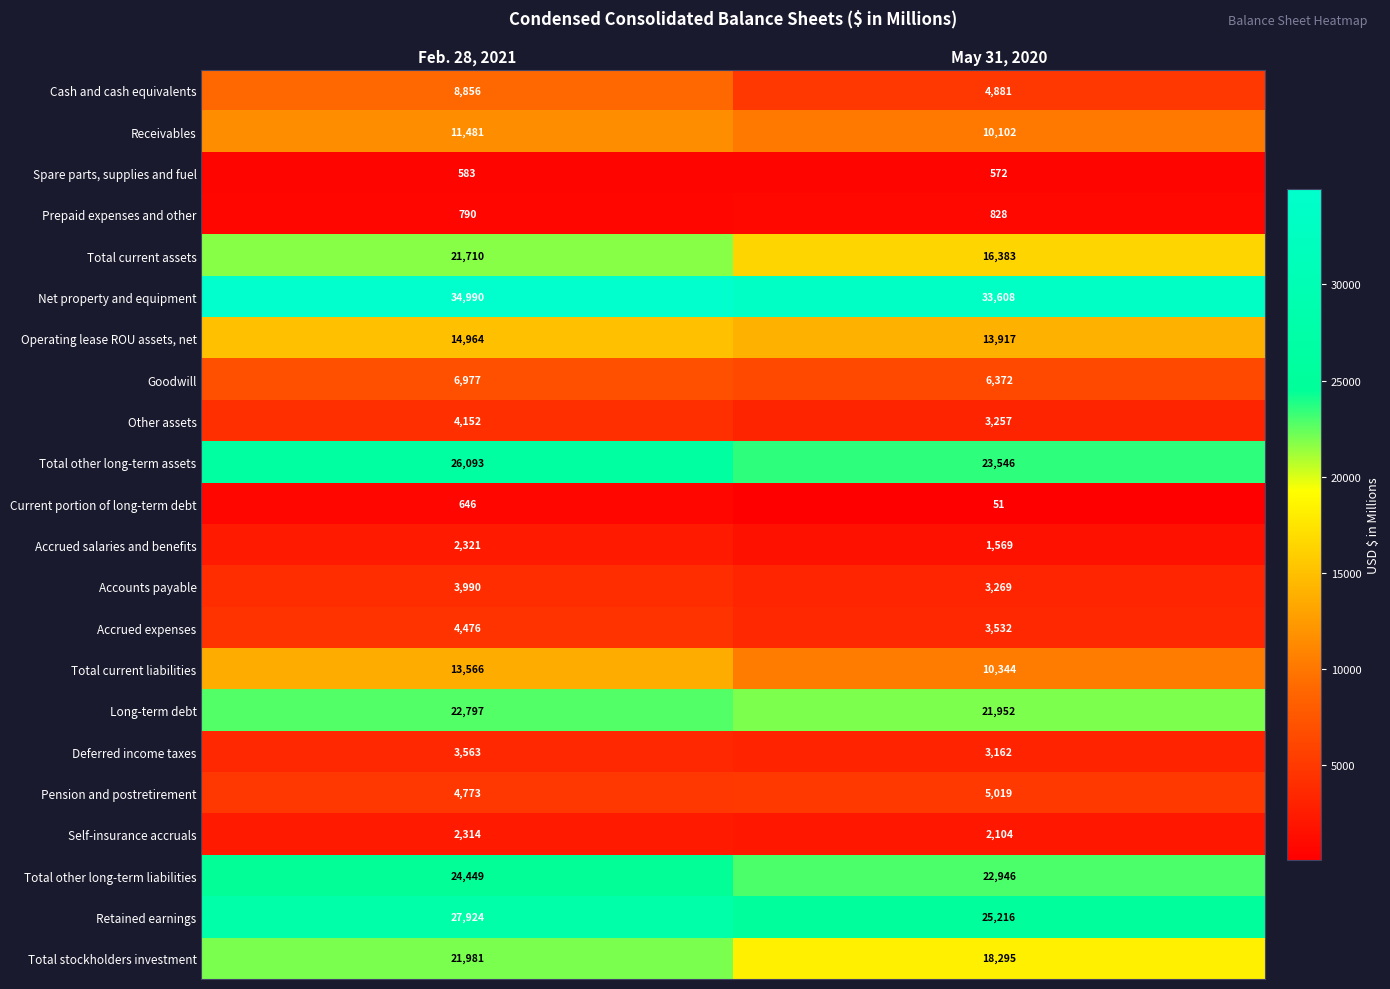

What is the difference between the highest and lowest values at May 31, 2020?

33557